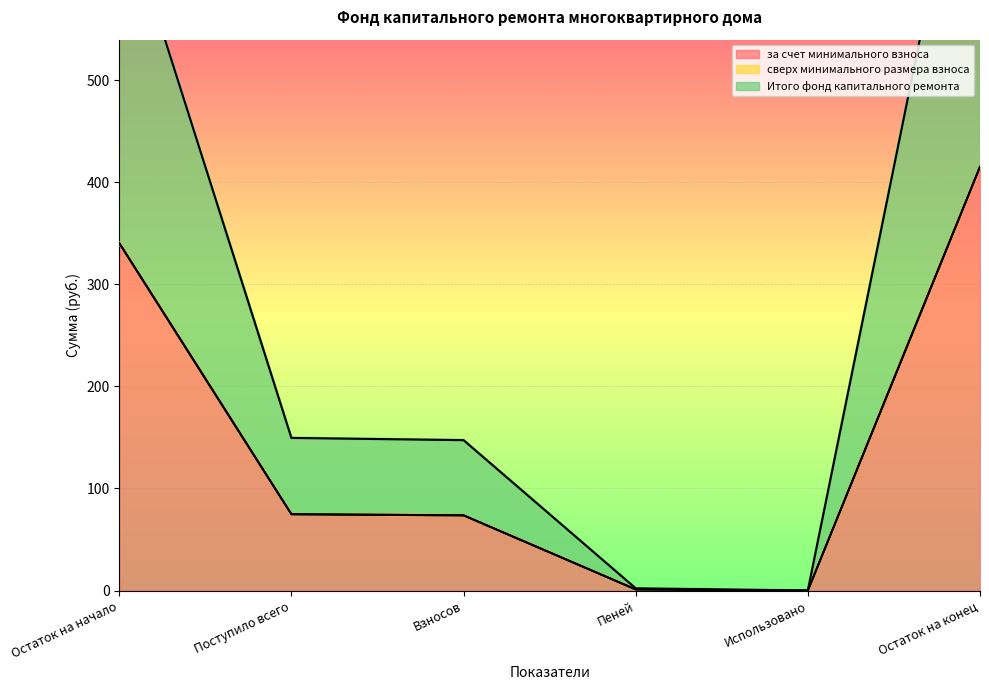

True or false: Итого фонд капитального ремонта has more than 0 points higher than both neighbors.

False